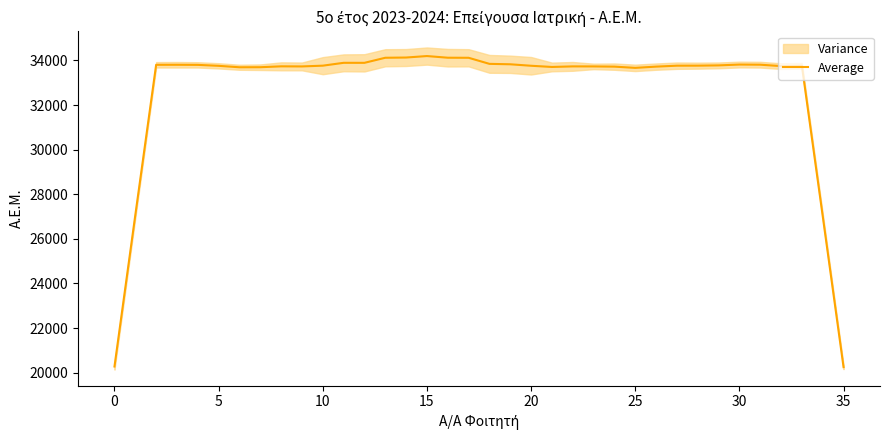

The value at 10 is 58359.7. True or false?

False